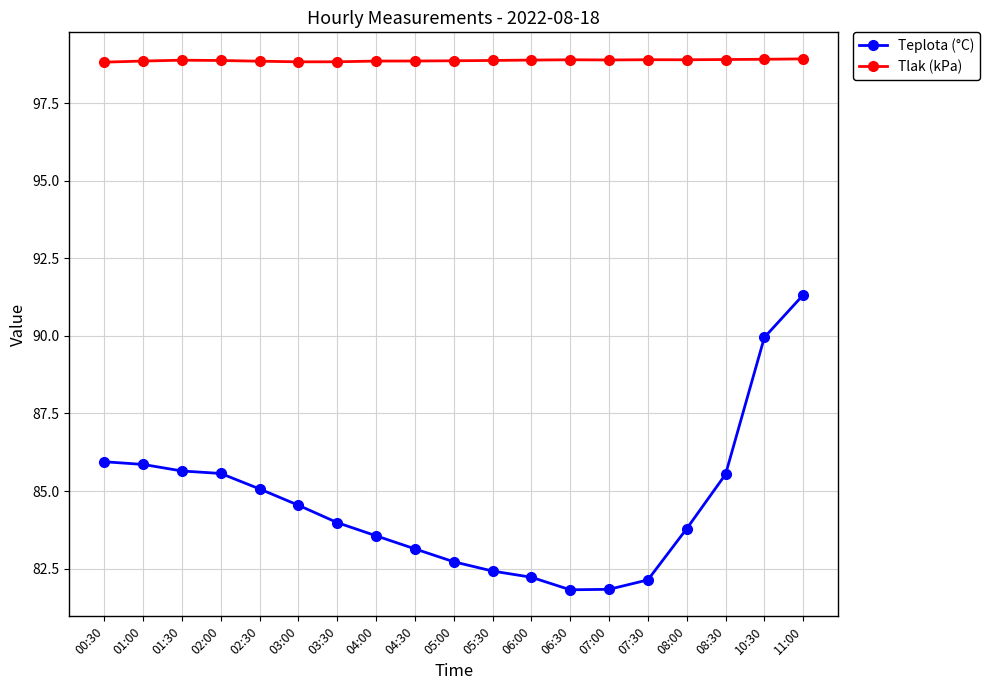

At how many categories does at least one series exceed 92?

19